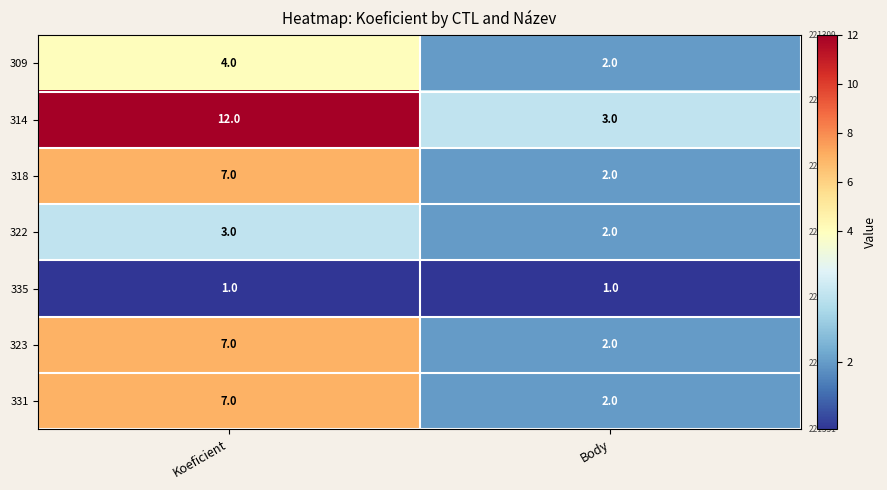

Rank the categories by 322 value from highest to lowest.

Koeficient, Body